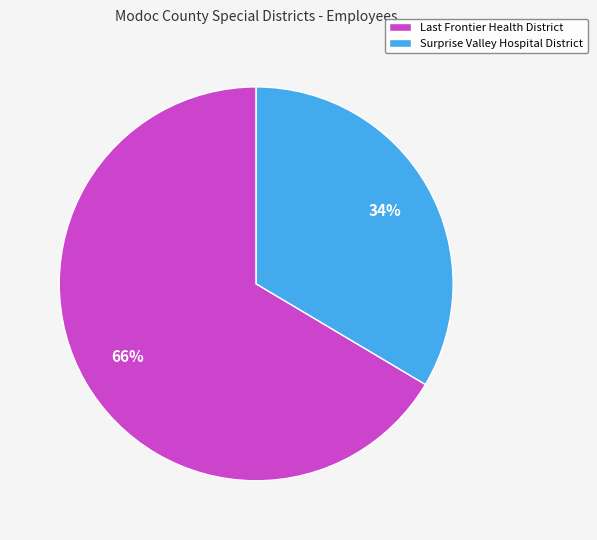

How many slices are in this pie chart?

2